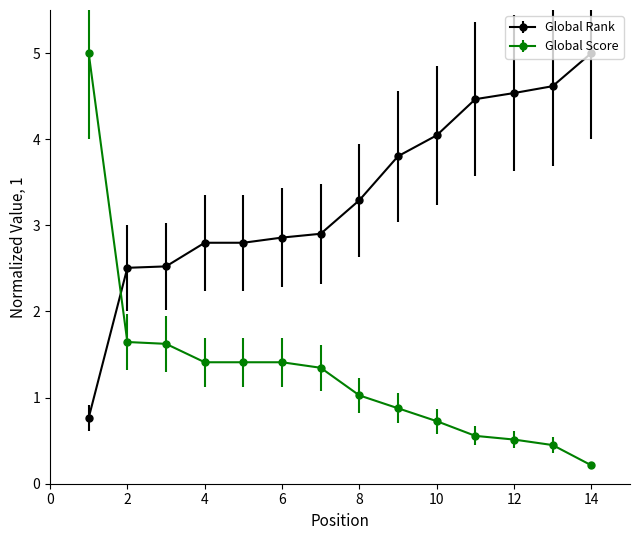

Which series has the largest range (max minus min)?

Global Score